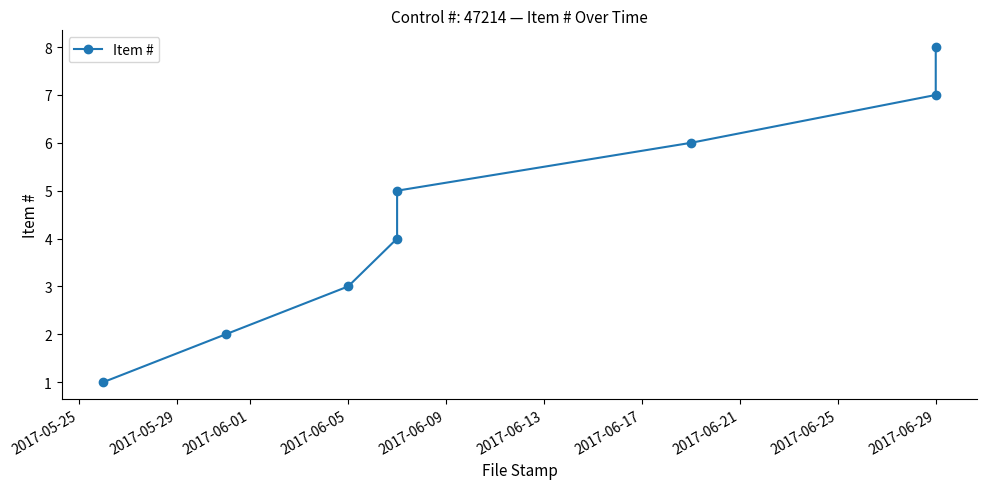

The chart shows a value of 2 at 2017-06-09. True or false?

False